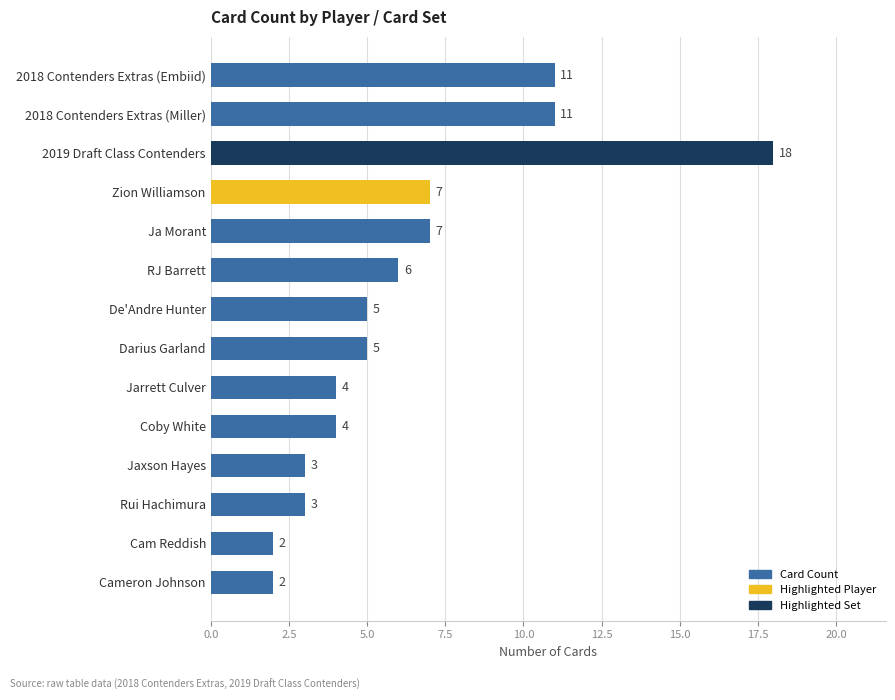

Which label corresponds to the largest value in the chart?

2019 Draft Class Contenders